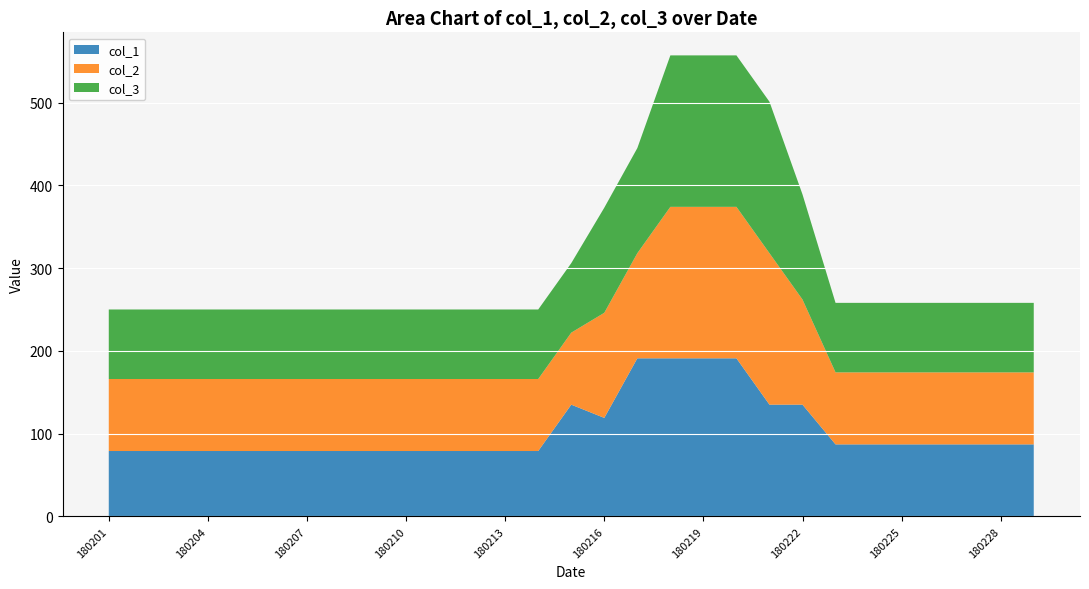

Reading left to right, list all the values displayed in this chart.

col_1: 79	79	79	79	79	79	79	79	79	79	79	79	79	79	135	119	191	191	191	191	135	135	87	87	87	87	87	87	87
col_2: 87	87	87	87	87	87	87	87	87	87	87	87	87	87	87	127	127	183	183	183	183	127	87	87	87	87	87	87	87
col_3: 84	84	84	84	84	84	84	84	84	84	84	84	84	84	84	127	127	183	183	183	183	127	84	84	84	84	84	84	84